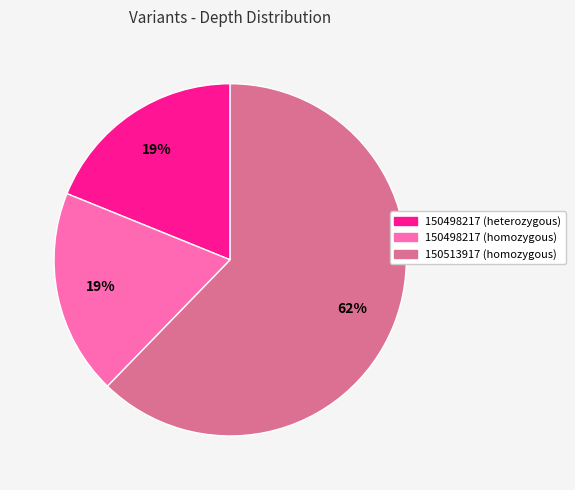

How many segments does this pie chart have?

3